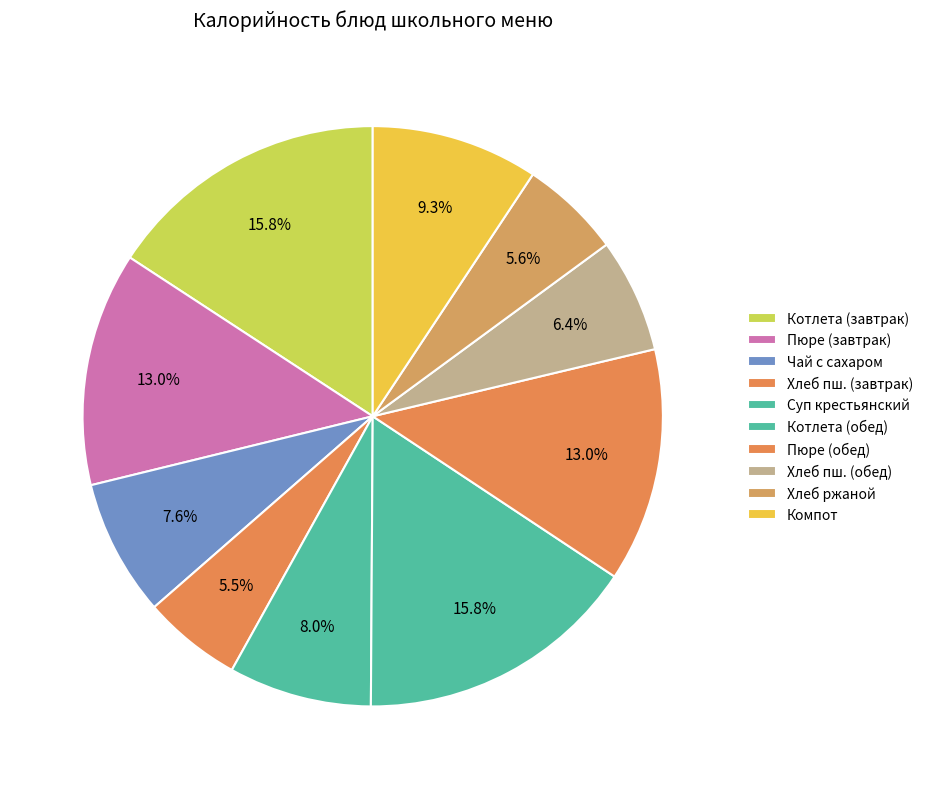

How many slices are in this pie chart?

10